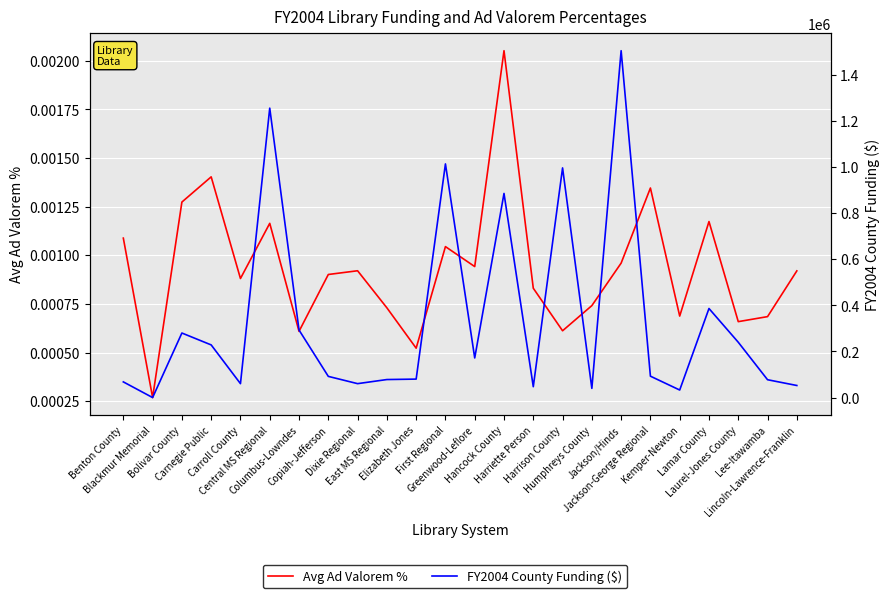

Rank the series at Humphreys County from highest to lowest value.

FY2004 County Funding ($), Avg Ad Valorem %